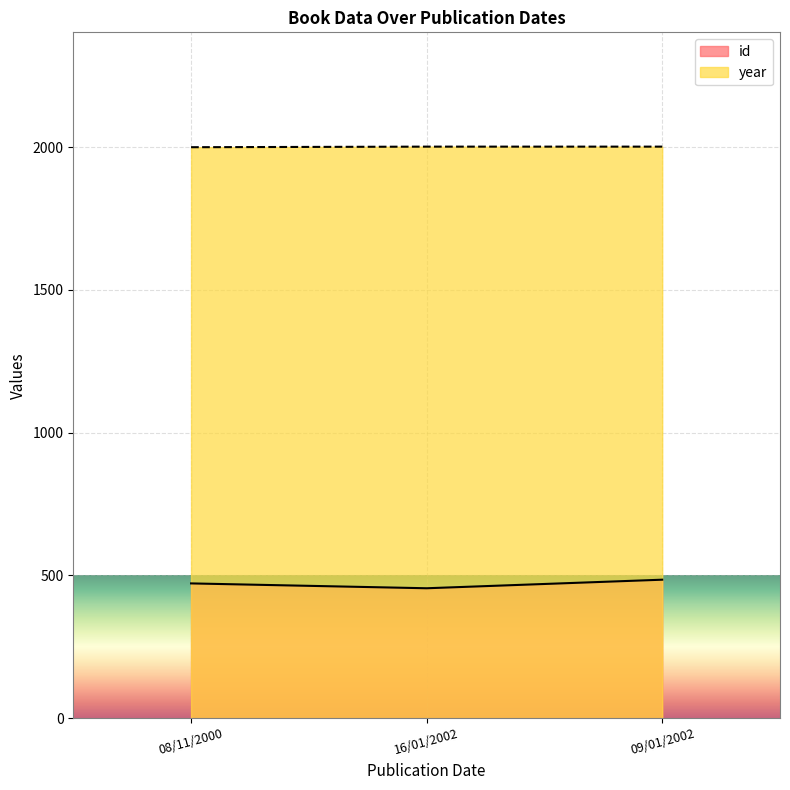

What is the maximum value shown in the chart?

2002